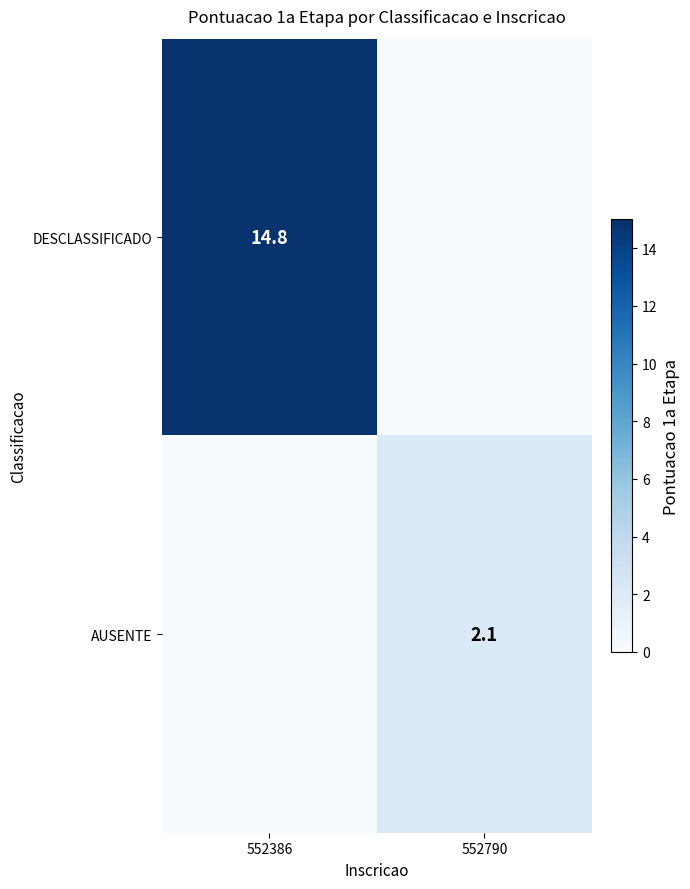

The value of AUSENTE at 552790 is 2.1. True or false?

True